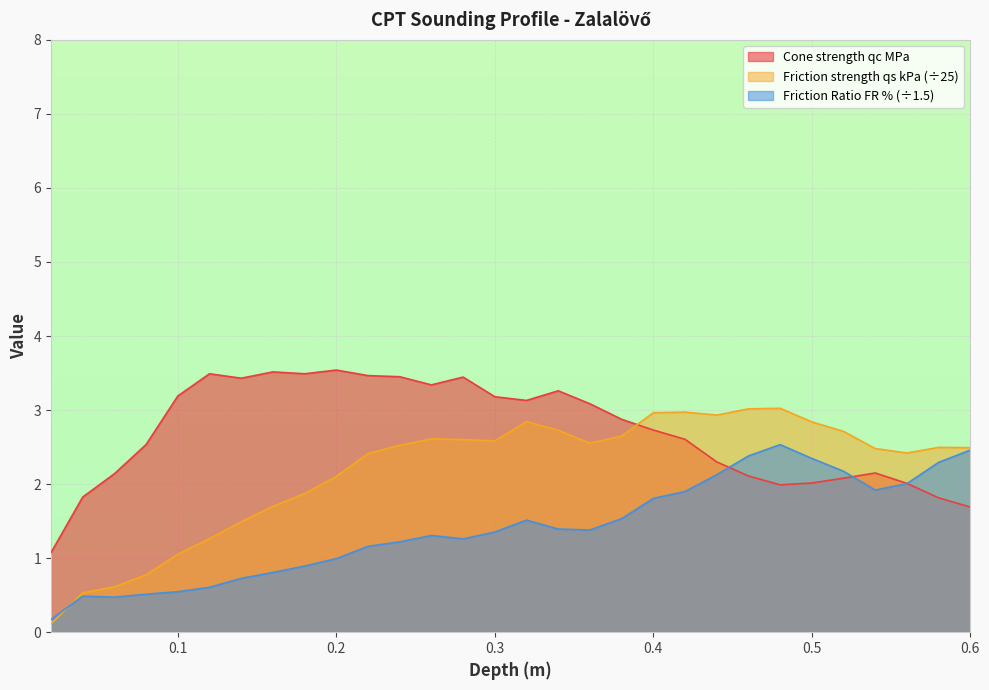

How many values in the Cone strength qc MPa series are below 2?

5